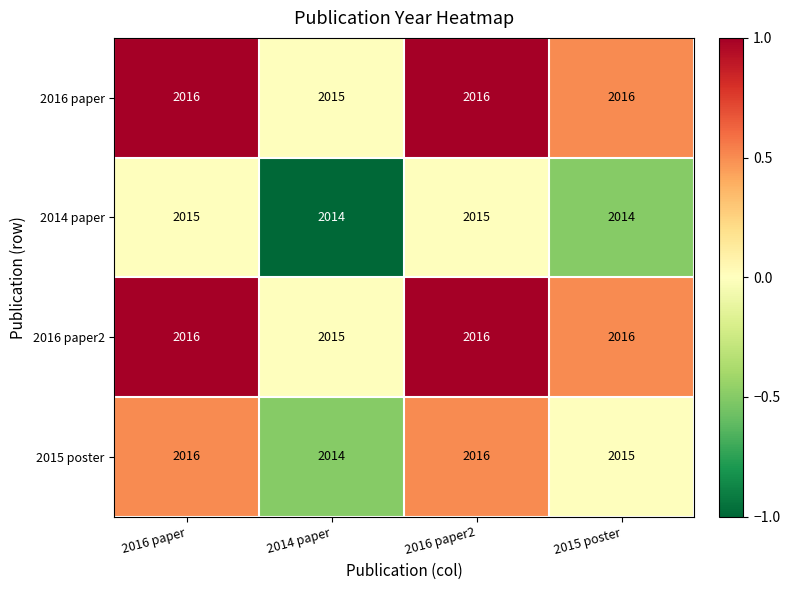

Where is 2015 poster nearest to the value 2015?

2015 poster